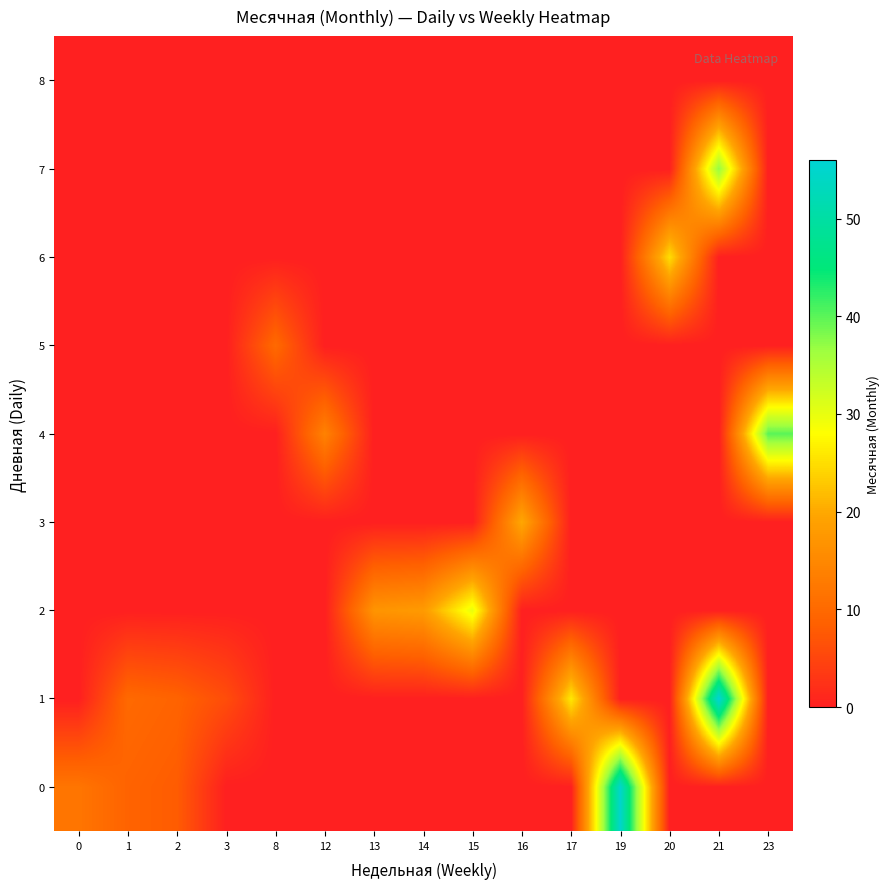

Which series changed the most between 15 and 16?

2